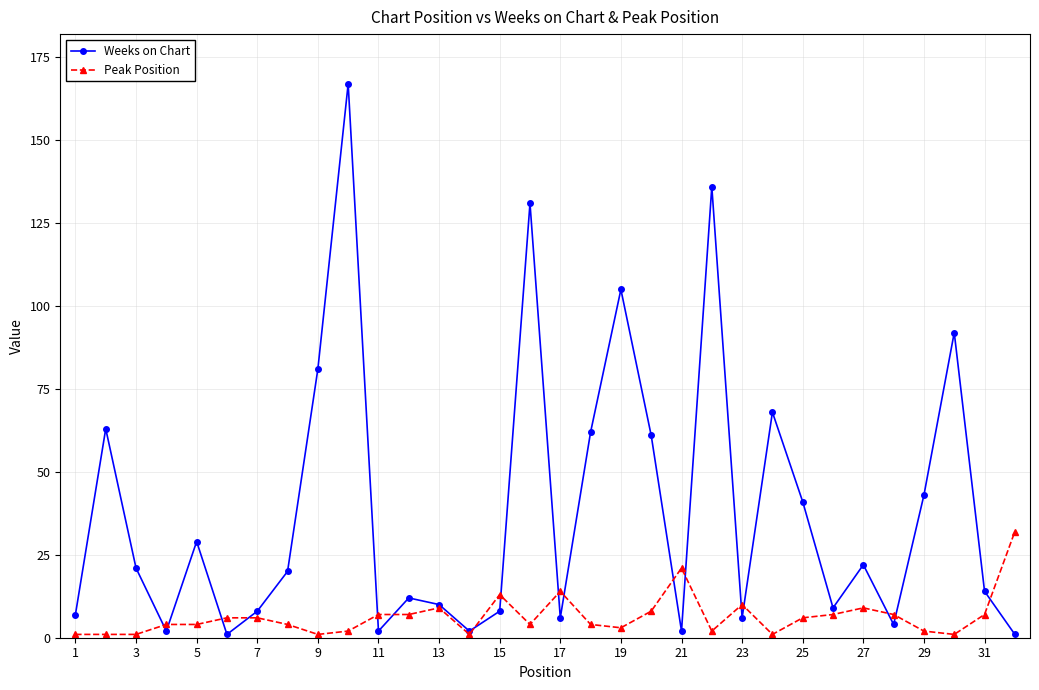

Rank the series by their average value, from highest to lowest.

Weeks on Chart, Peak Position